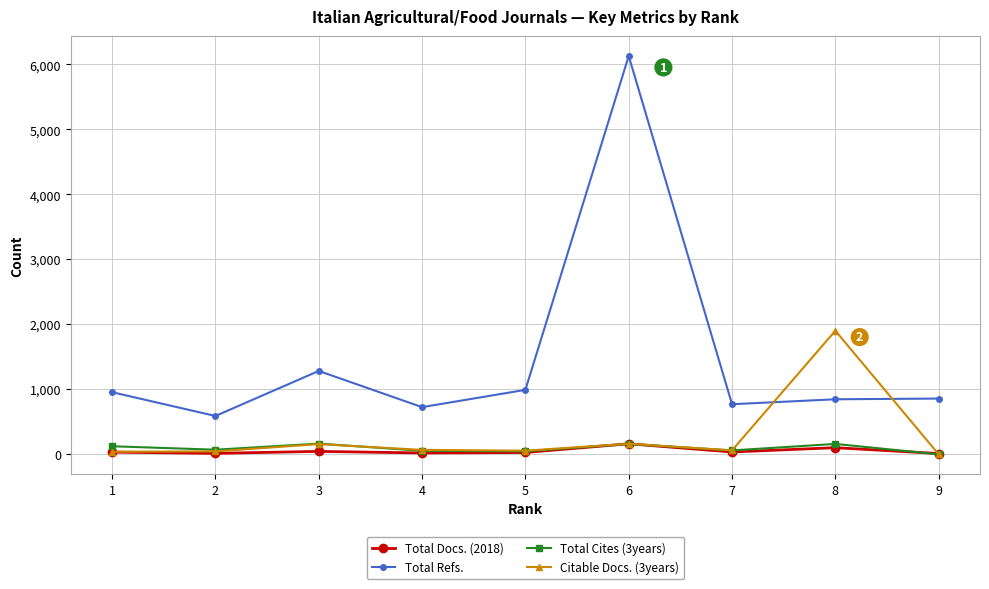

True or false: Total Cites (3years) has more than 1 interior local peaks.

True